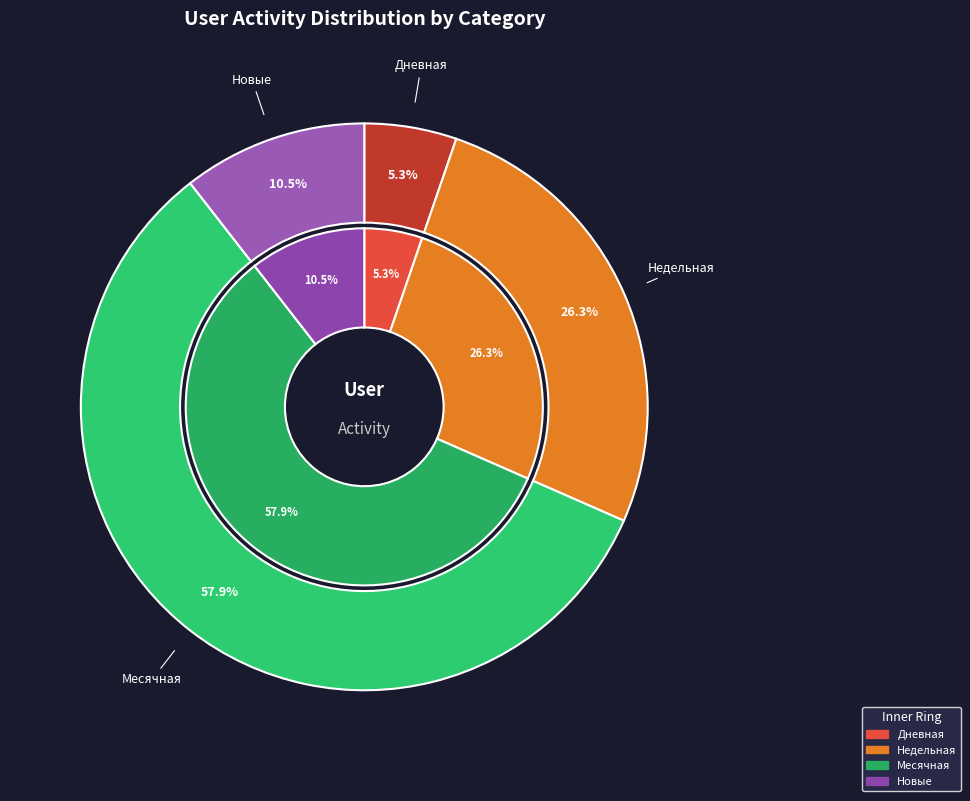

Which series has the largest range (max minus min)?

Дневная